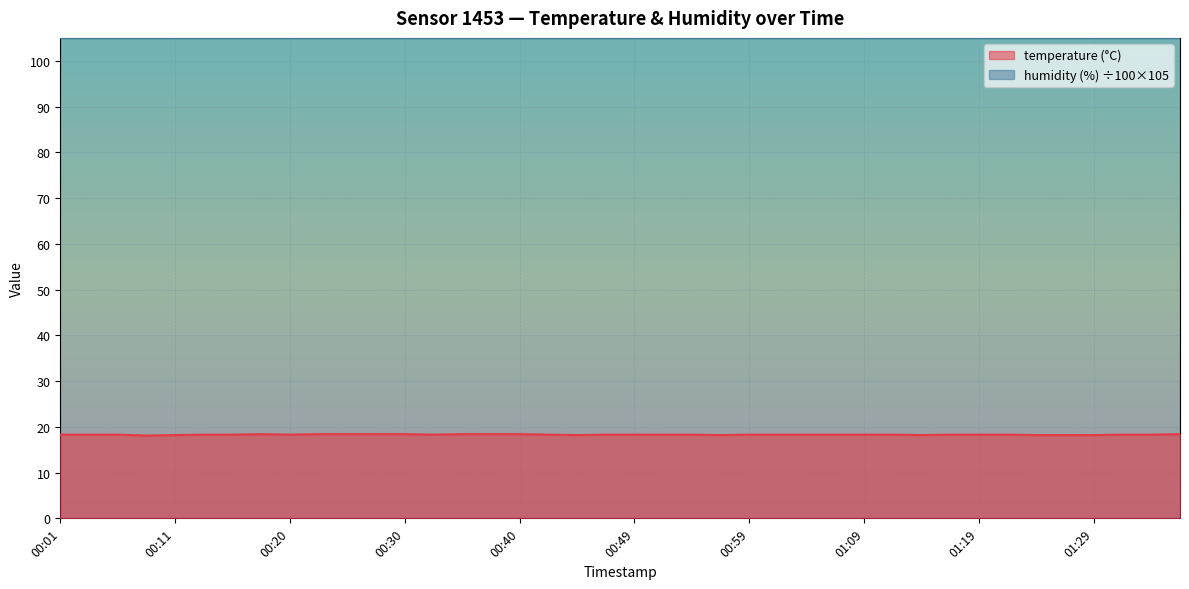

How many lines are shown in the chart?

1